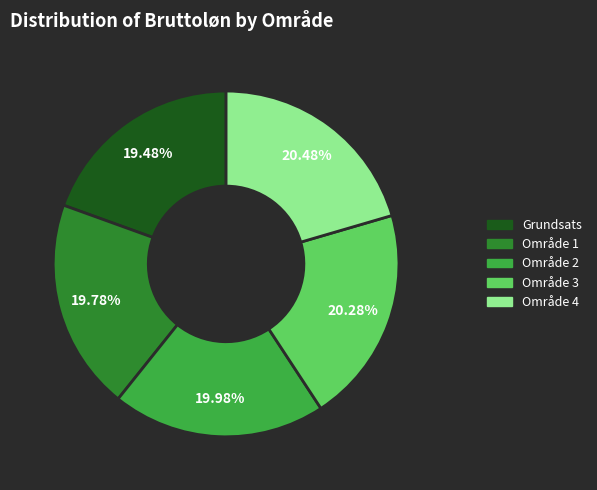

Combined, do Grundsats and Område 1 account for over 50%?

No